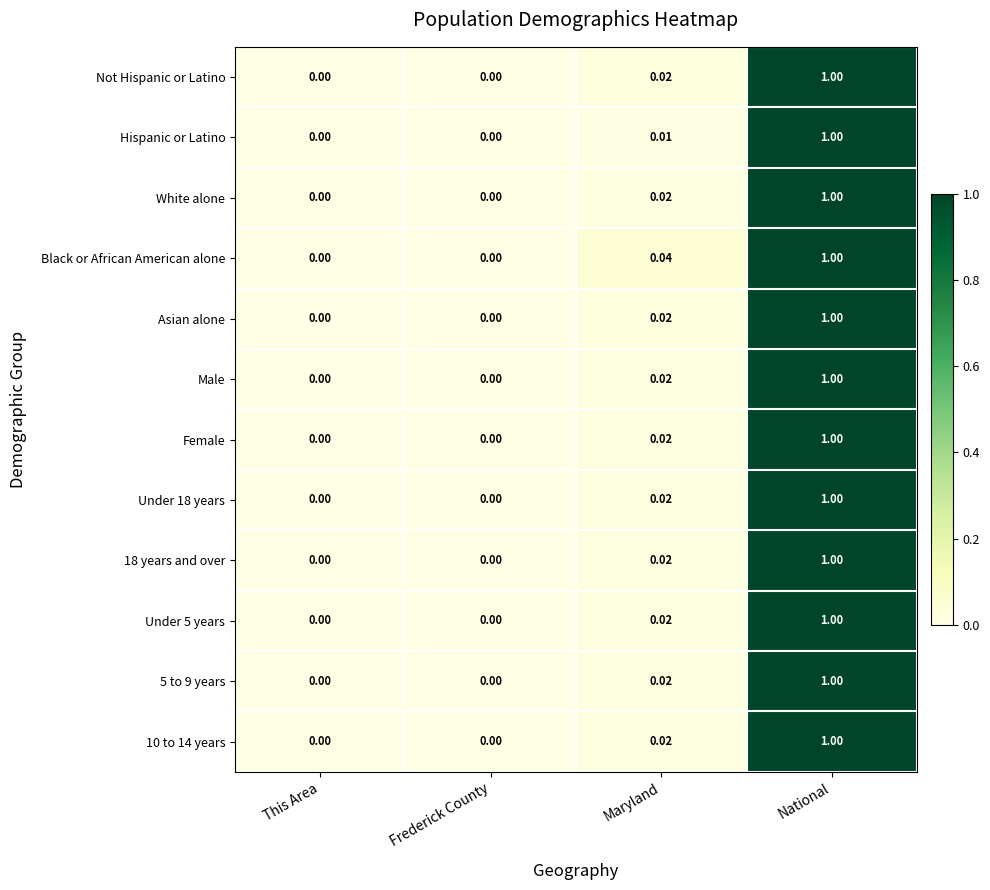

Is the value of 5 to 9 years at Maryland greater than the value of White alone at National?

No